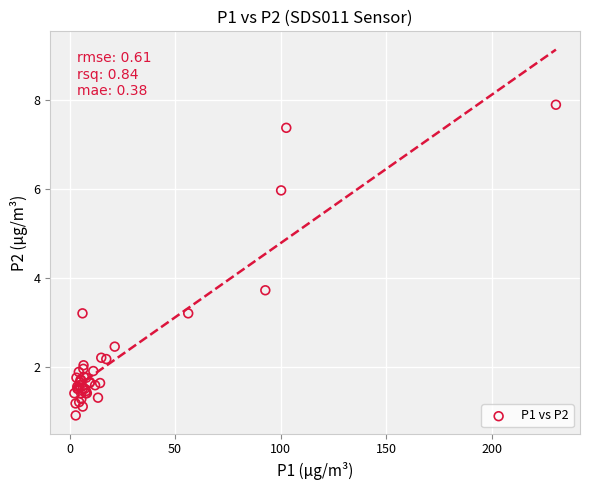

What Y value in the scatter plot is closest to 4?

3.7